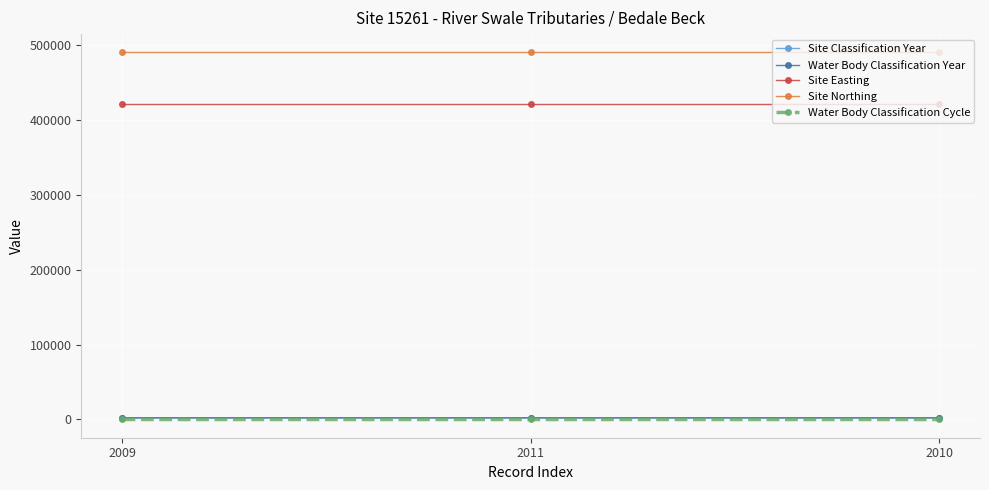

What is the label of the 2nd point from the right?

2011